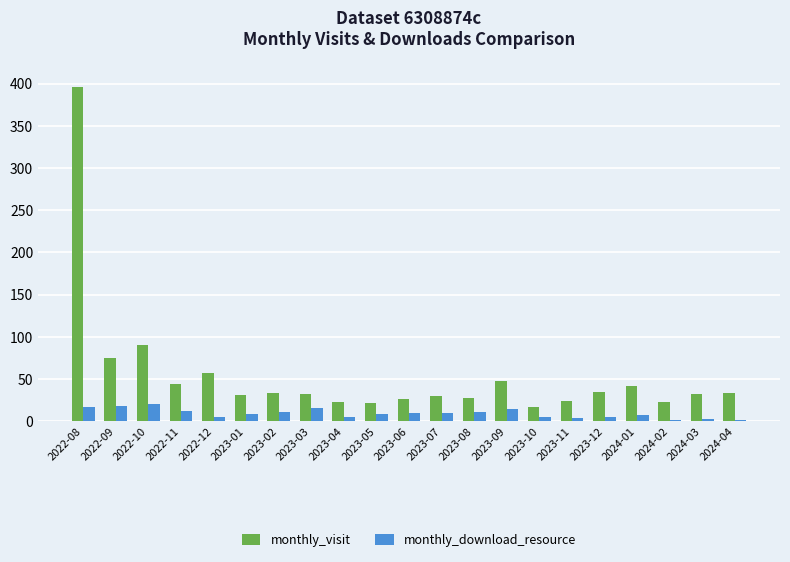

Is it true that monthly_download_resource equals 16 at 2023-03?

True